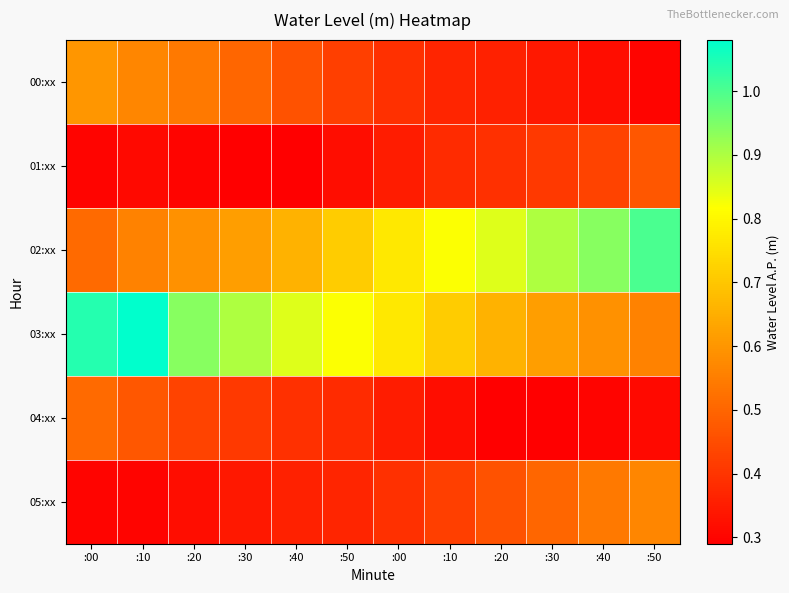

How many distinct data groups are displayed?

6